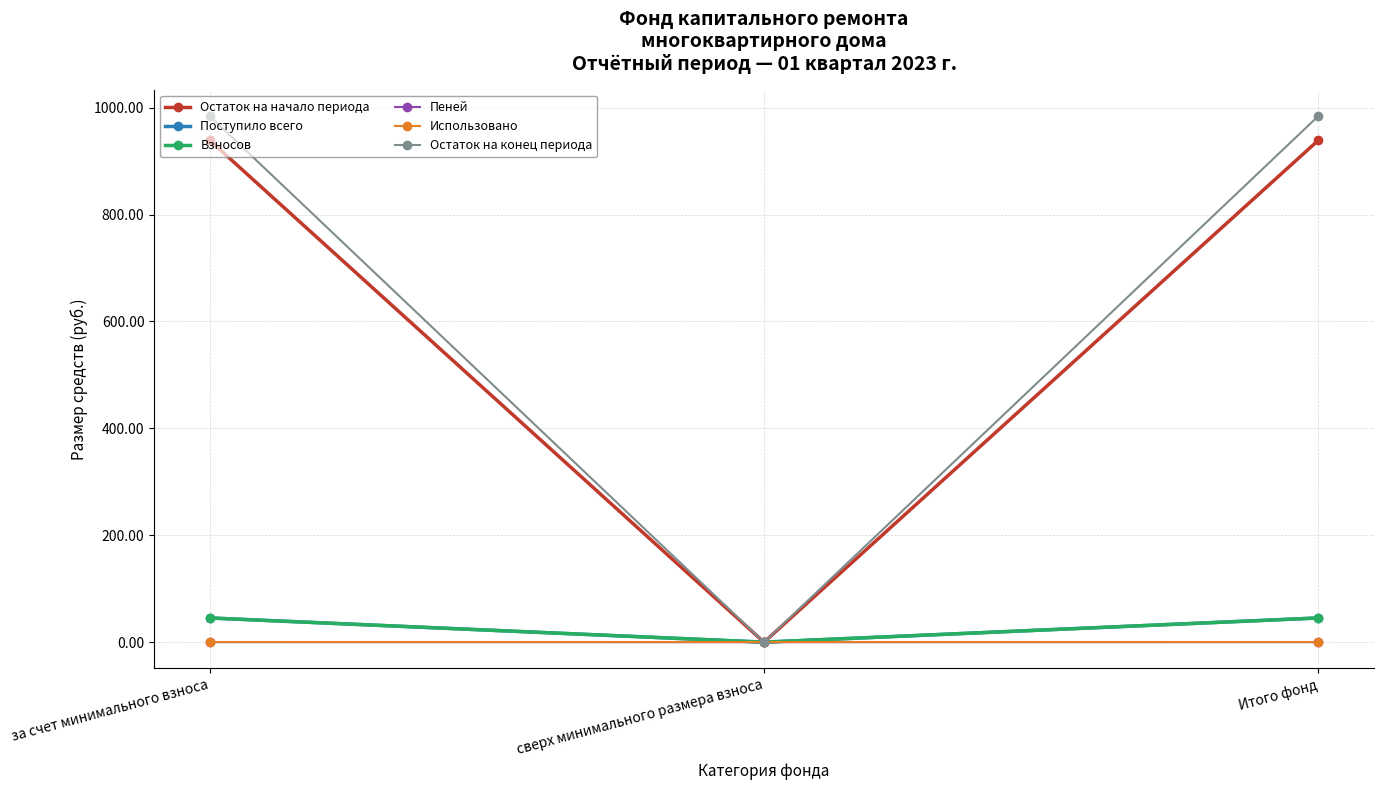

Is the value of Использовано at за счет минимального взноса greater than the value of Взносов at Итого фонд?

No